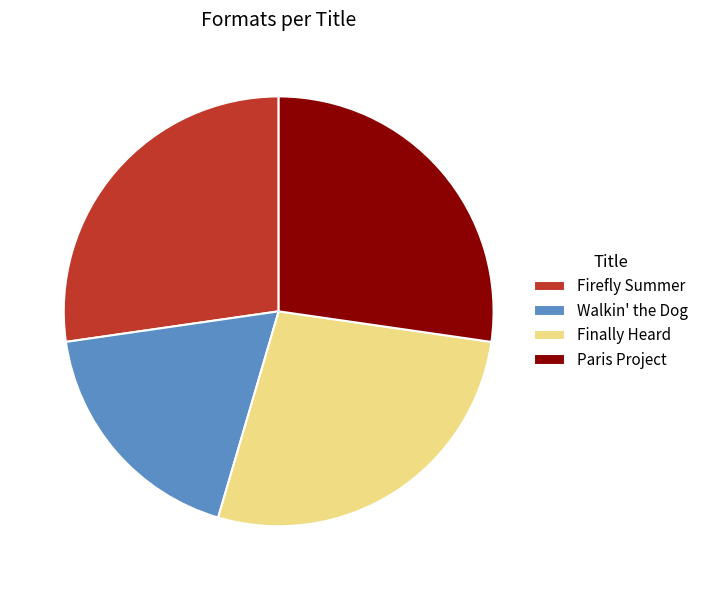

What is the smallest slice in the pie chart?

Walkin' the Dog